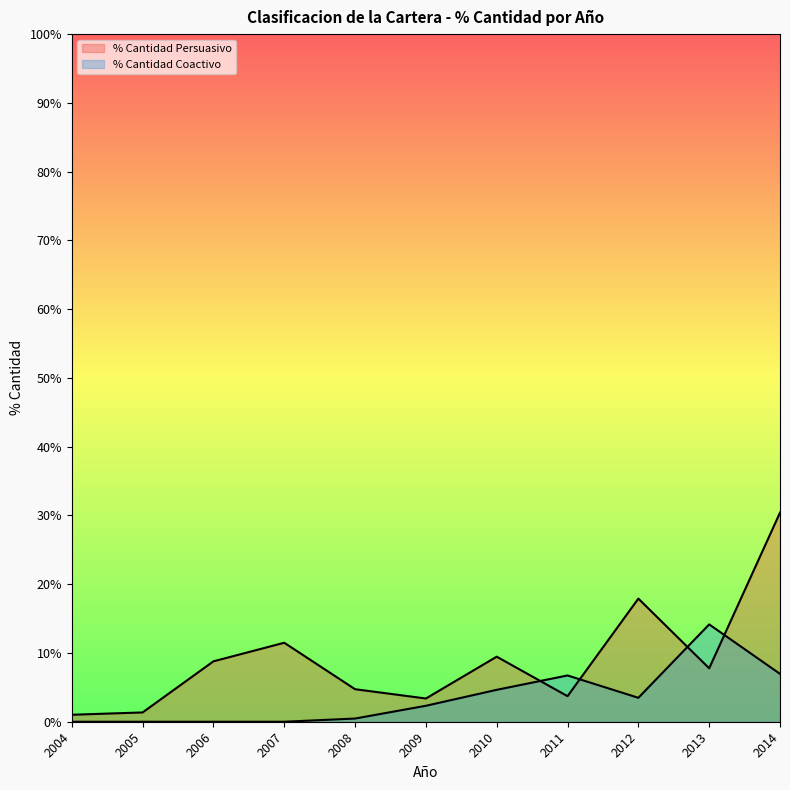

What is the difference between the maximum and minimum values in the % Cantidad Coactivo series?

0.1